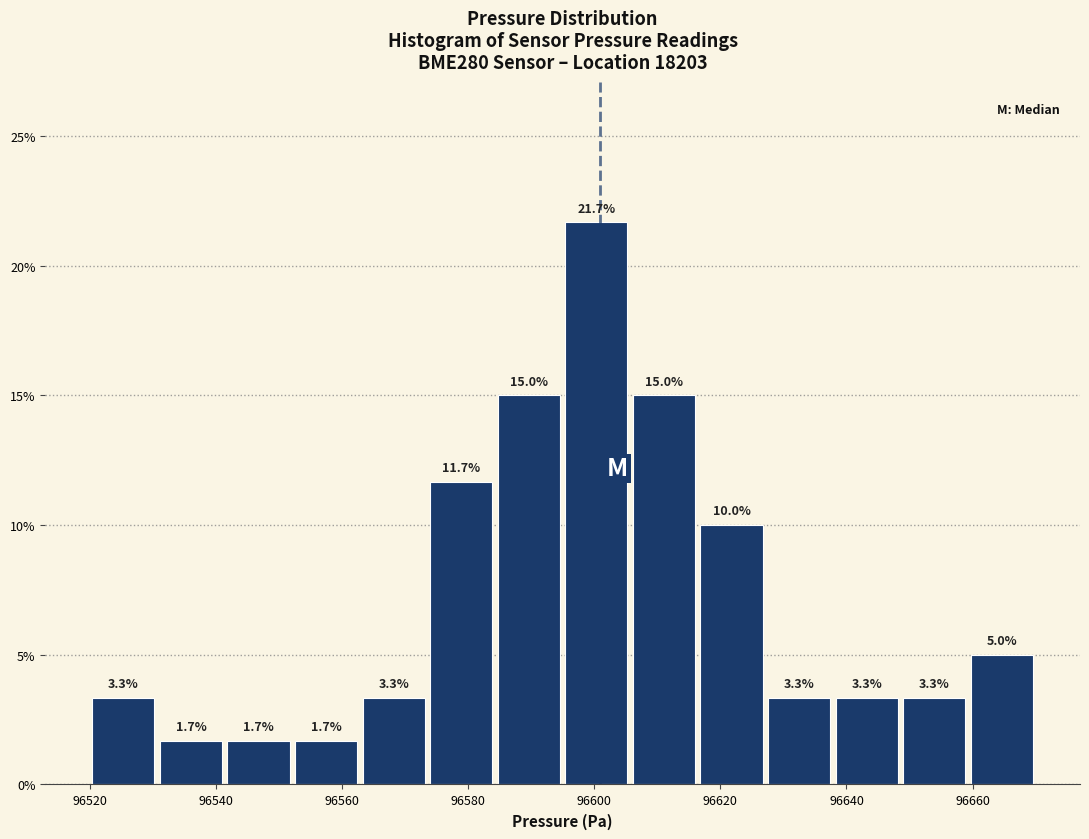

Over which range of the x-axis is the bar tallest?

96596 to 96606